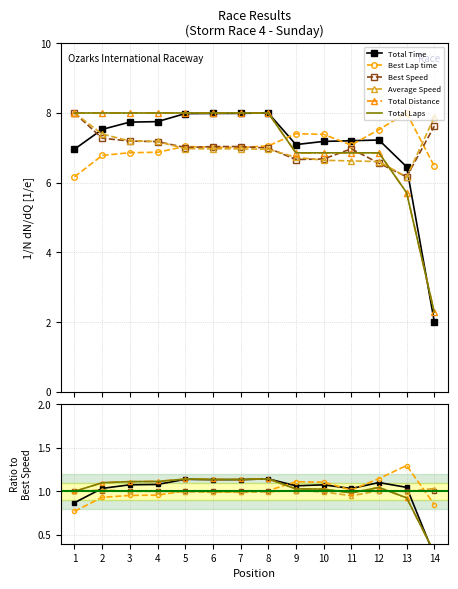

At which label is Total Time closest to 0?

14